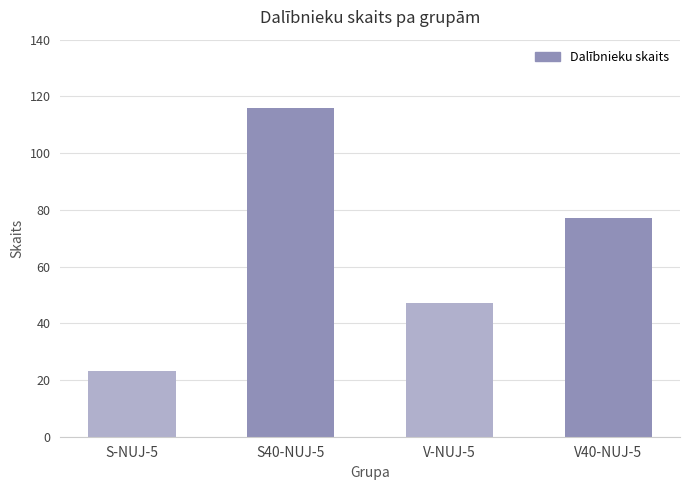

How many bars are there in total?

4